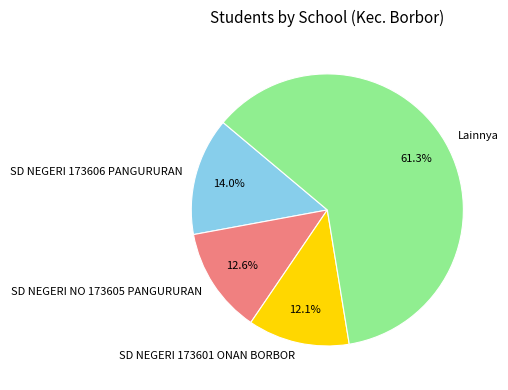

Rank the categories by value from lowest to highest.

SD NEGERI 173601 ONAN BORBOR, SD NEGERI NO 173605 PANGURURAN, SD NEGERI 173606 PANGURURAN, Lainnya